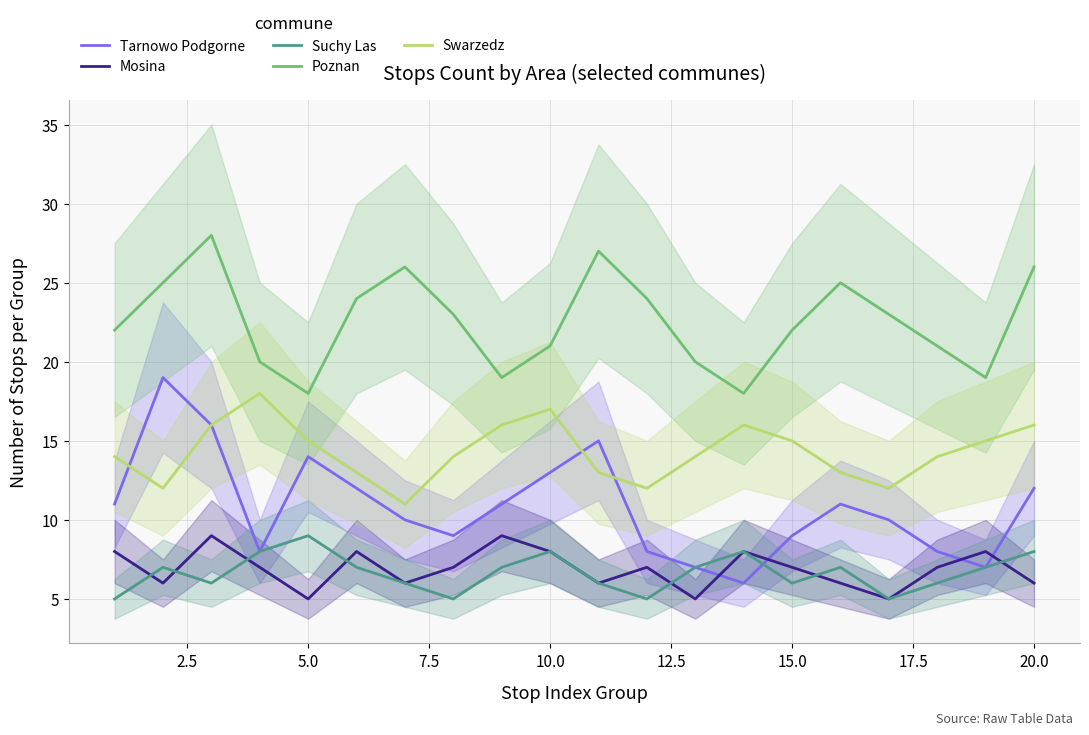

The Tarnowo Podgorne series shows 12 at 20.0. True or false?

True